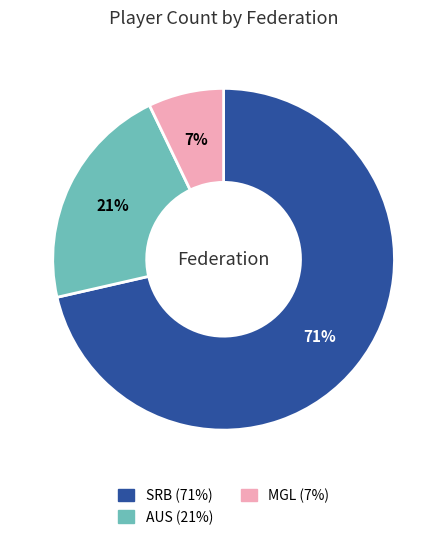

Do MGL and AUS together represent more than half of the pie?

No